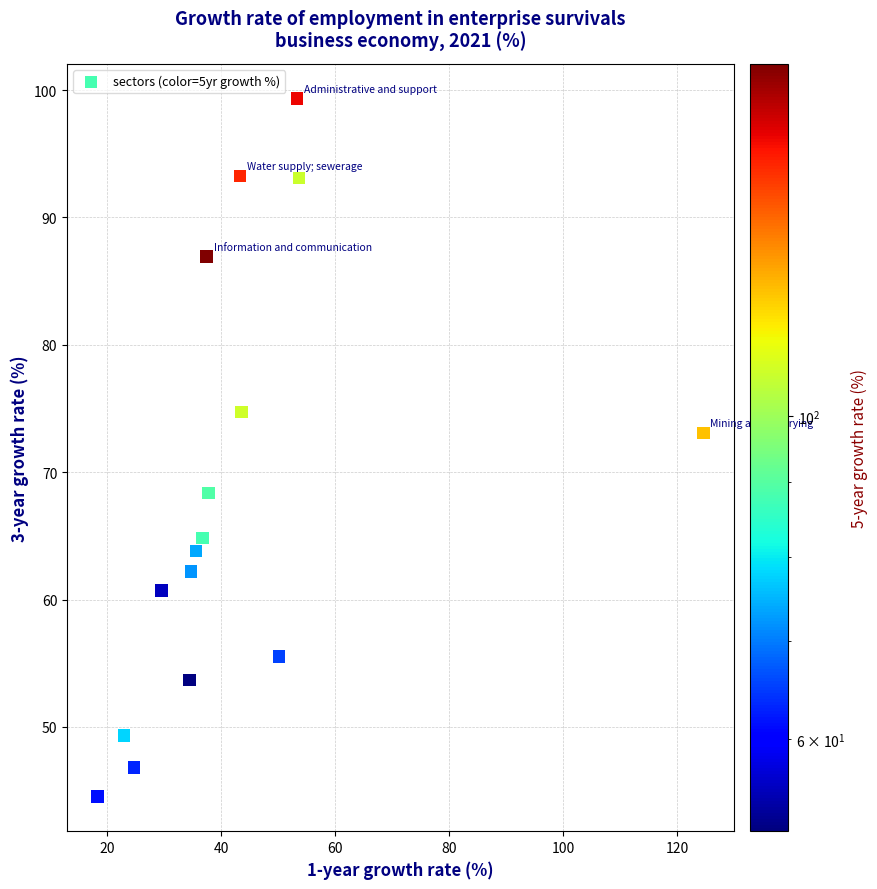

What is the range of Y values (max minus min)?

54.8